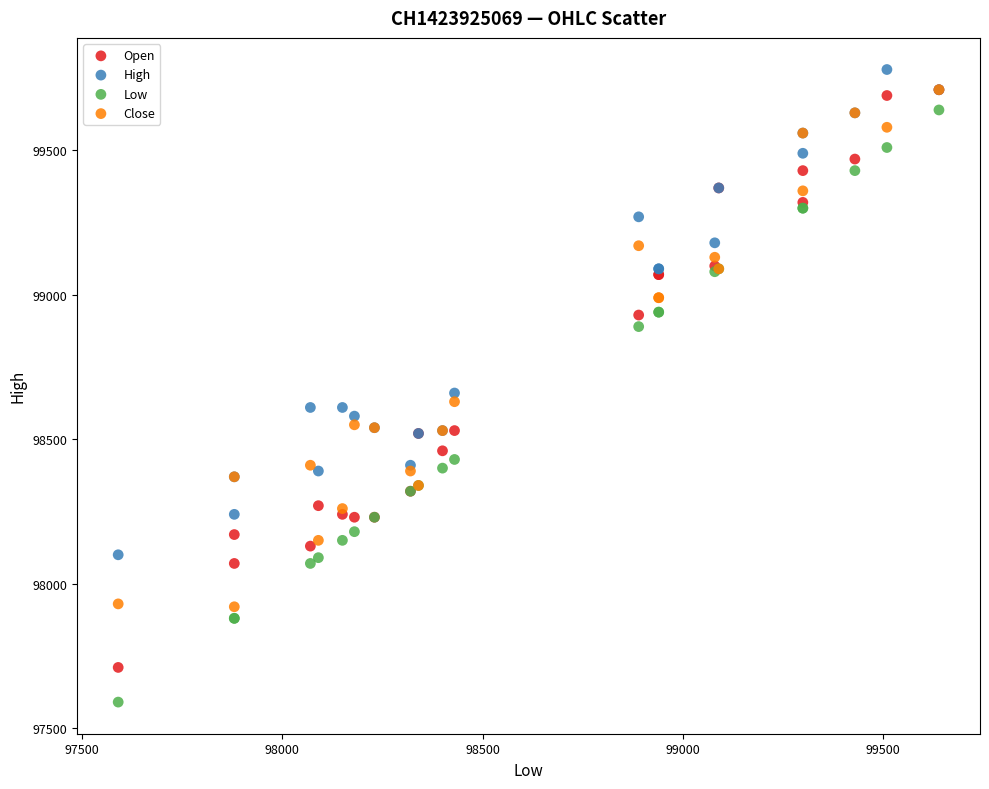

Across all series, what Y value is closest to 98685?

98660